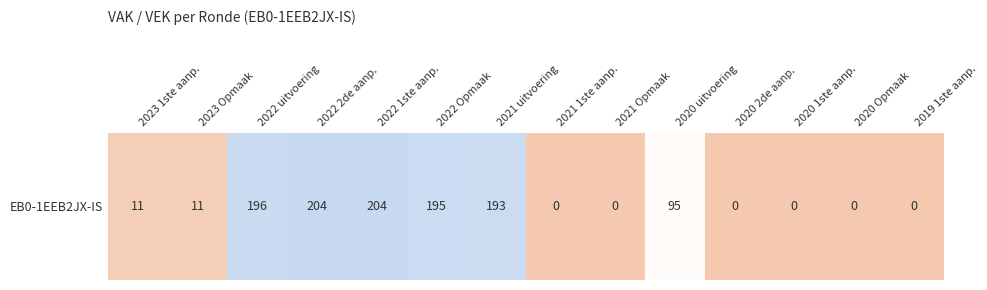

Reading left to right, transcribe all the data shown in this chart.

2023 1ste aanp.=11	2023 Opmaak=11	2022 uitvoering=196	2022 2de aanp.=204	2022 1ste aanp.=204	2022 Opmaak=195	2021 uitvoering=193	2021 1ste aanp.=0	2021 Opmaak=0	2020 uitvoering=95	2020 2de aanp.=0	2020 1ste aanp.=0	2020 Opmaak=0	2019 1ste aanp.=0